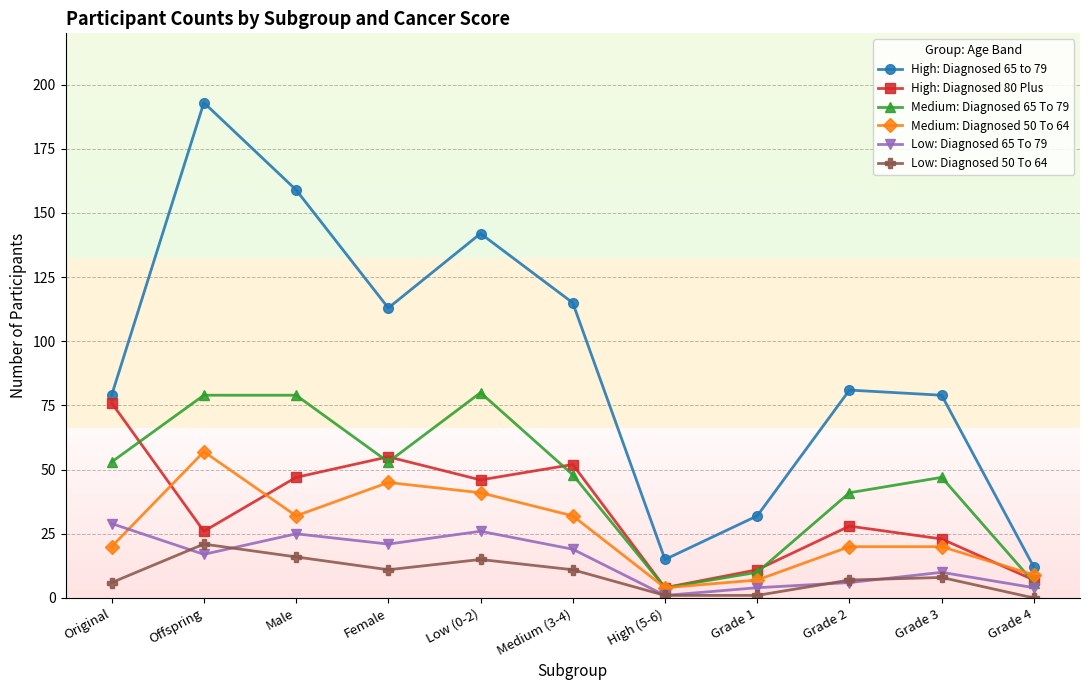

Which label corresponds to the largest value in the chart?

Offspring